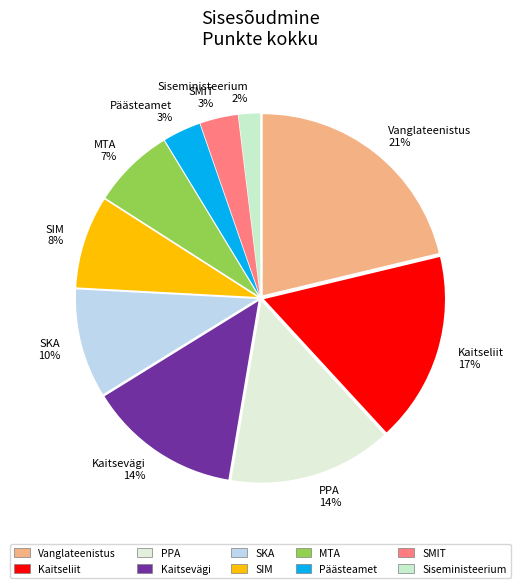

Which has a higher value, PPA 14% or Kaitseliit 17%?

Kaitseliit 17%